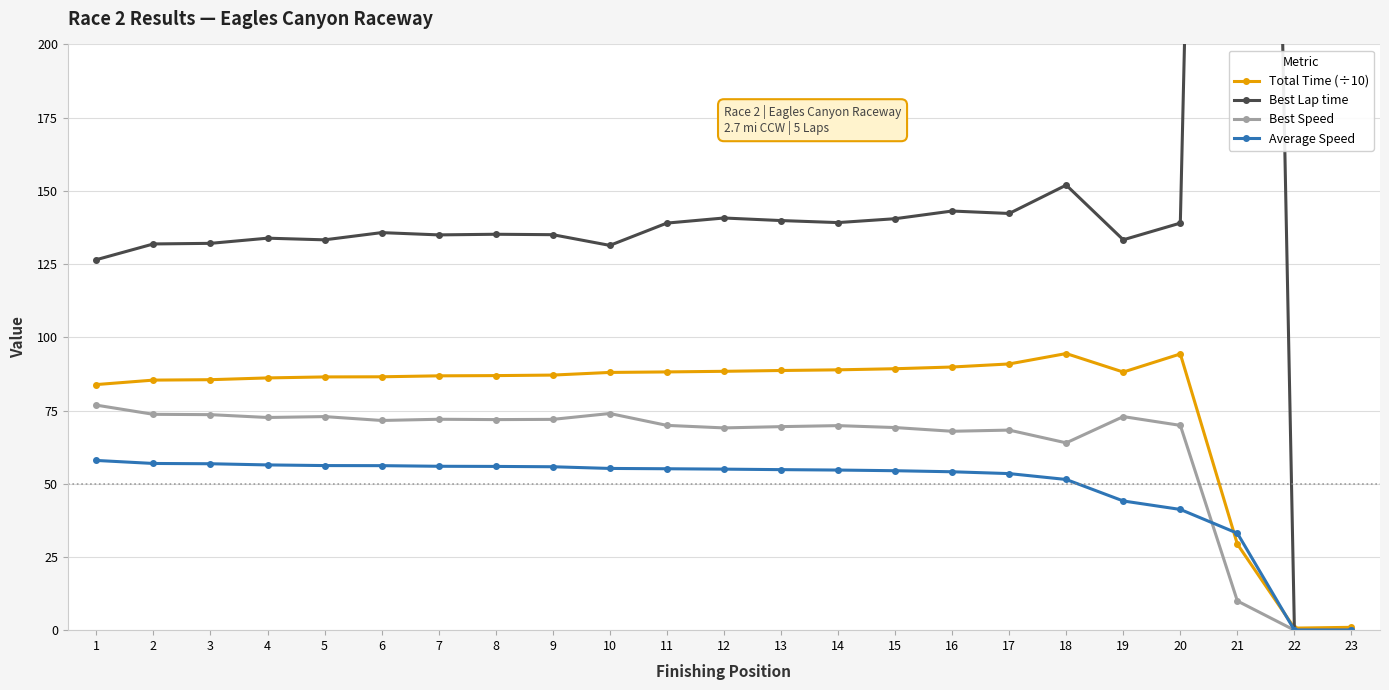

How many data points in Best Lap time are less than 135?

10